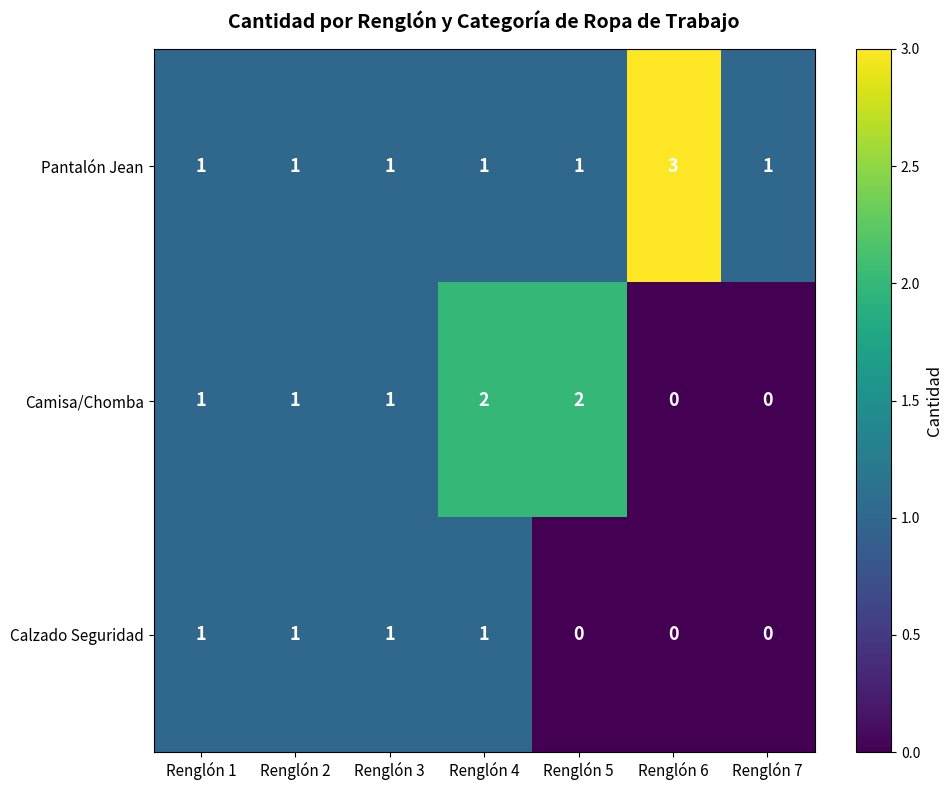

What is the sum of the Pantalón Jean values at Renglón 6 and Renglón 2?

4